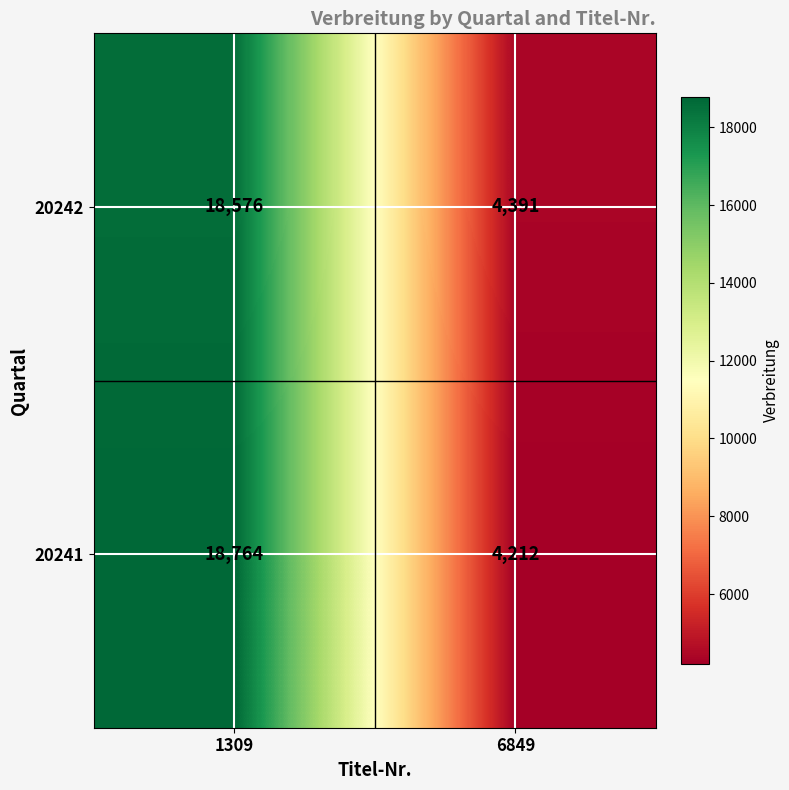

Reading left to right, what are all the values shown in this chart?

20242: 1309=18576	6849=4391
20241: 1309=18764	6849=4212